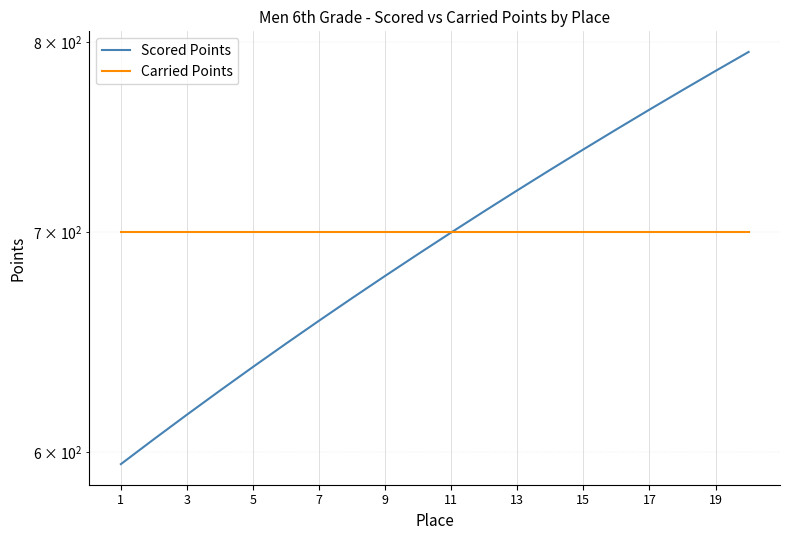

True or false: Scored Points and Carried Points intersect in this chart.

False